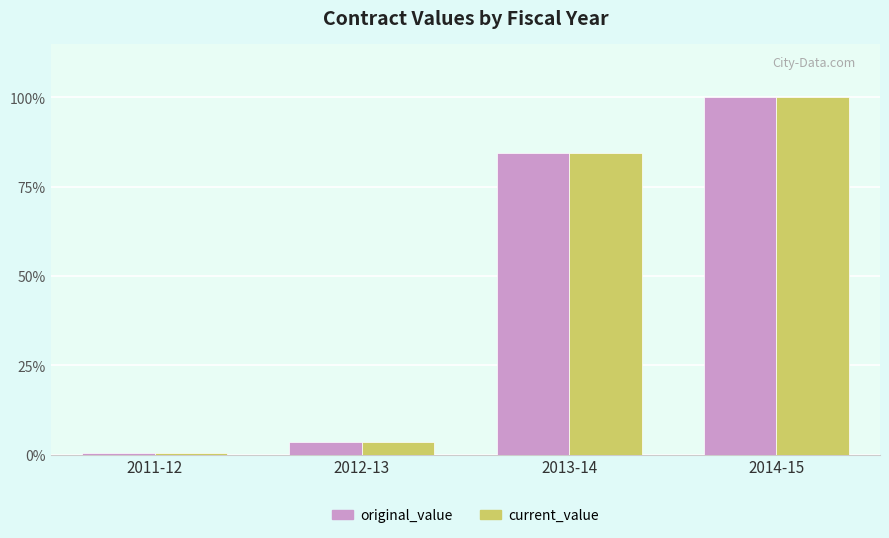

The value of current_value at 2012-13 is 3.7. True or false?

True